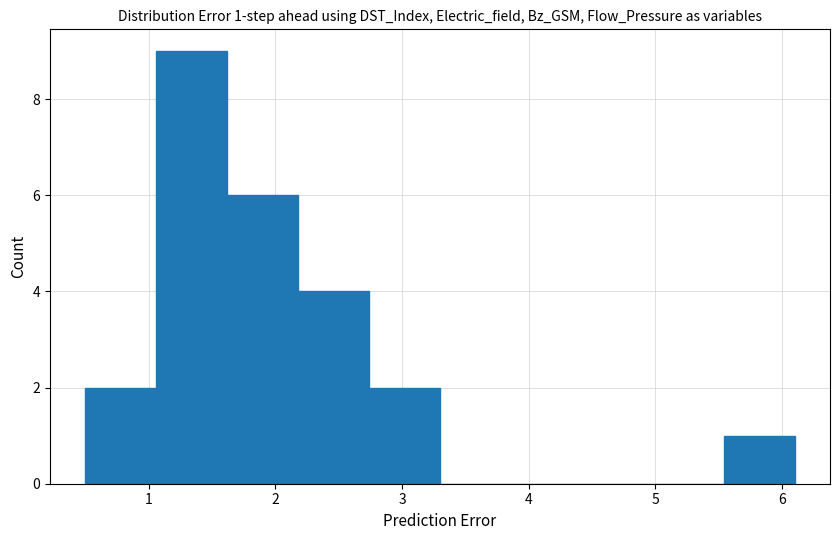

Which range on the x-axis has the tallest bar?

1.06 to 1.62